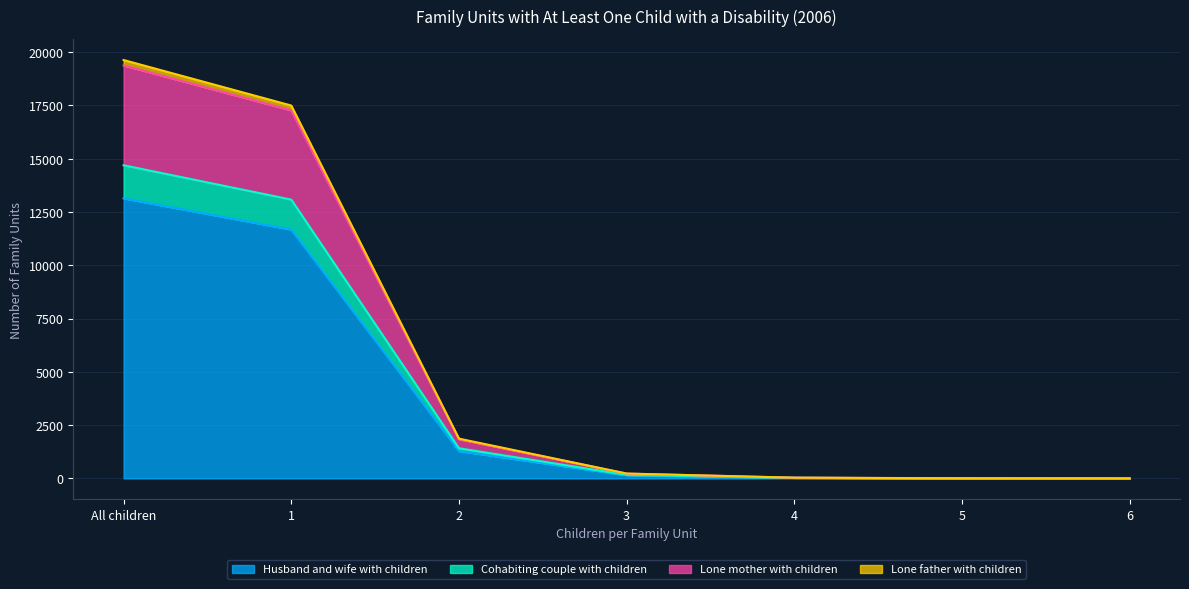

Does the chart display data point markers on the line(s)?

No